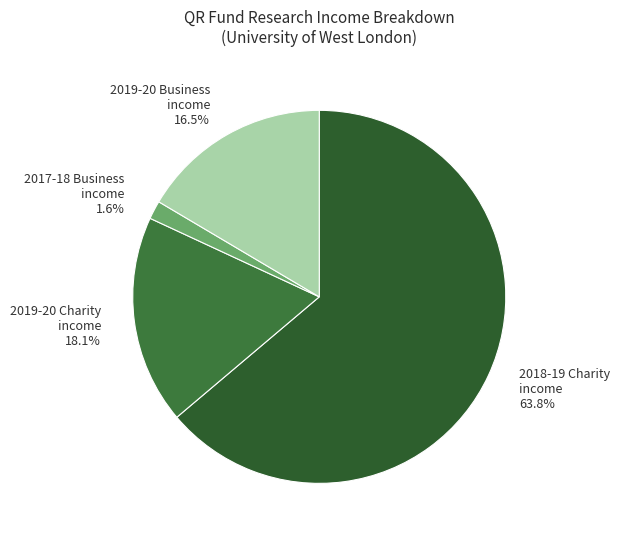

Combined, what portion of the pie is 2019-20 Charity income and 2017-18 Business income?

19.7%